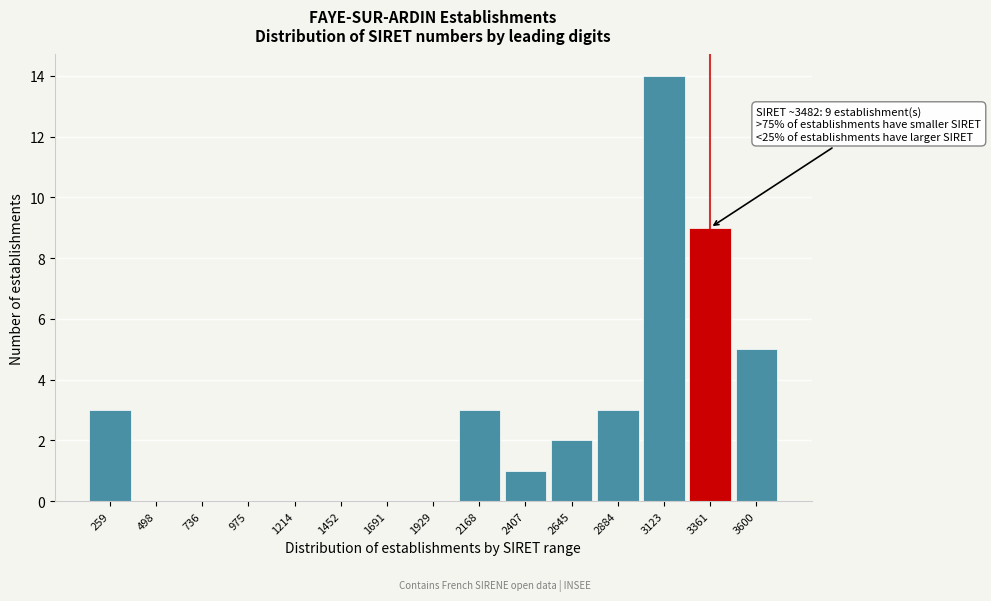

Reading left to right, what are all the values shown in this chart?

259=3	498=0	736=0	975=0	1214=0	1452=0	1691=0	1929=0	2168=3	2407=1	2645=2	2884=3	3123=14	3361=9	3600=5